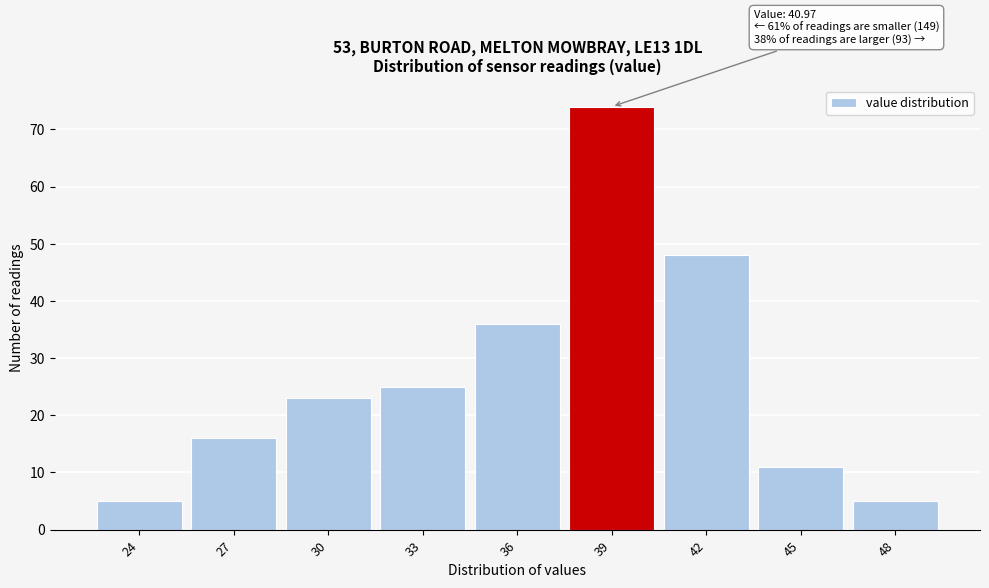

Reading right to left, list all the values displayed in this chart.

5	11	48	74	36	25	23	16	5